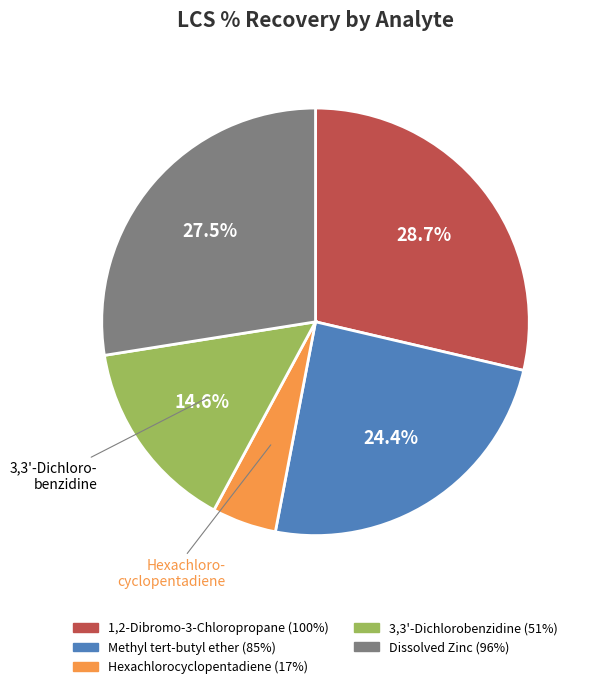

The 3,3'-Dichlorobenzidine slice represents 15% of the pie. True or false?

True